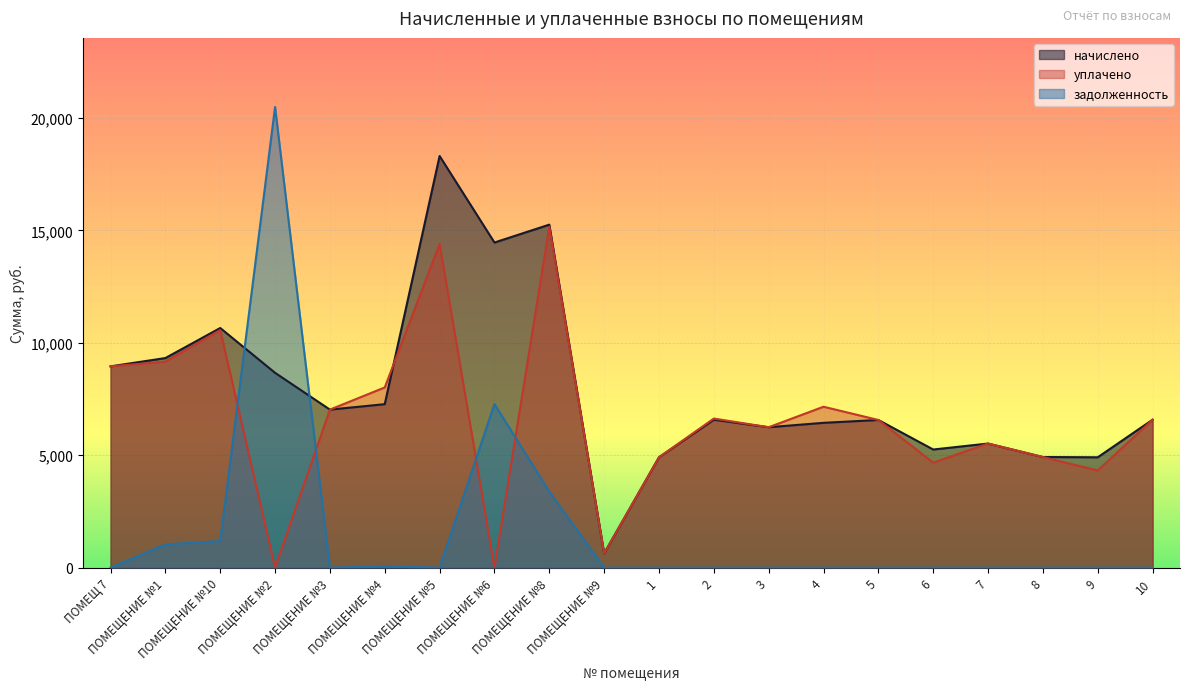

How many data points in начислено are less than 6577?

9